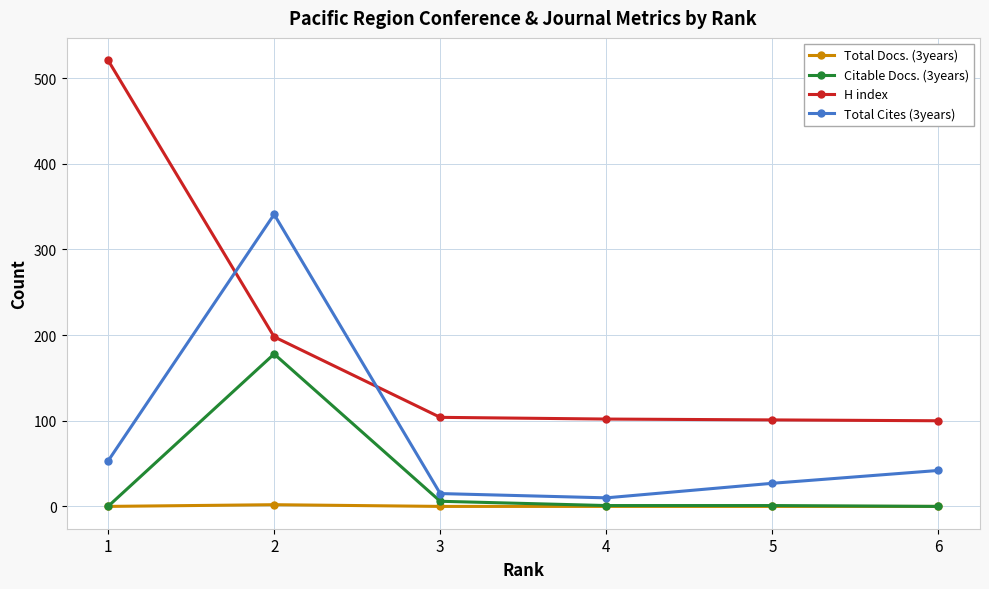

What is the difference between the highest and lowest values at 6?

100